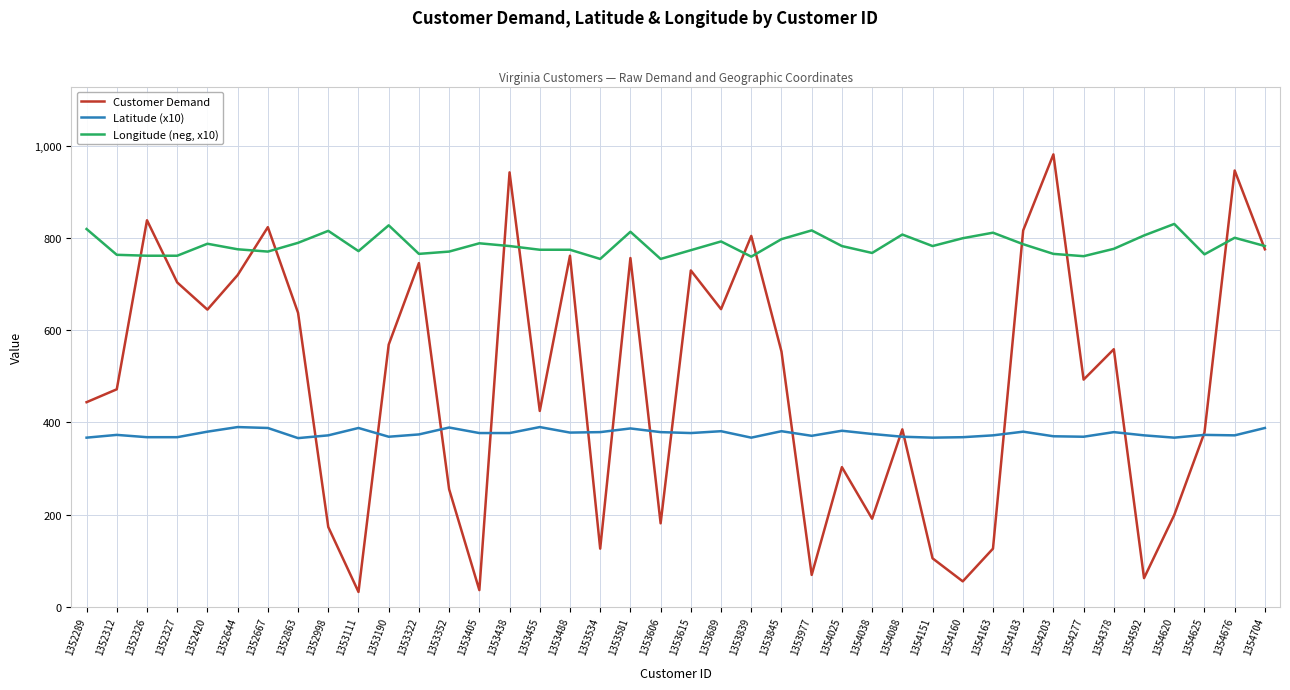

Which series has the largest total across all categories?

Longitude (neg, x10)